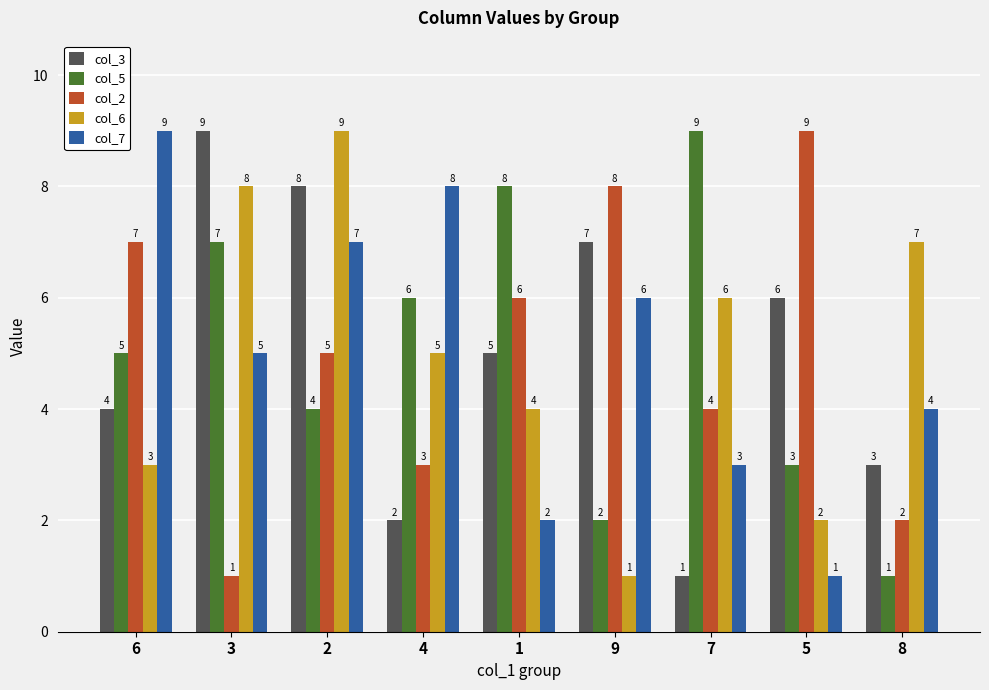

Reading right to left, list all the values displayed in this chart.

col_3: 3	6	1	7	5	2	8	9	4
col_5: 1	3	9	2	8	6	4	7	5
col_2: 2	9	4	8	6	3	5	1	7
col_6: 7	2	6	1	4	5	9	8	3
col_7: 4	1	3	6	2	8	7	5	9